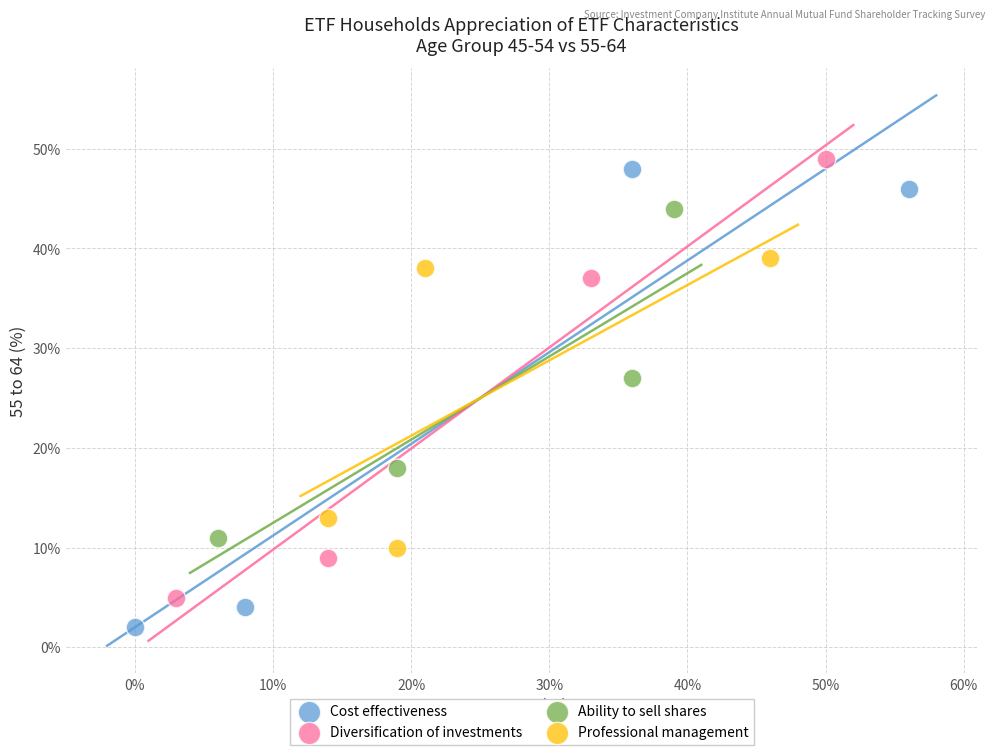

Which series contains the lowest Y value?

Cost effectiveness